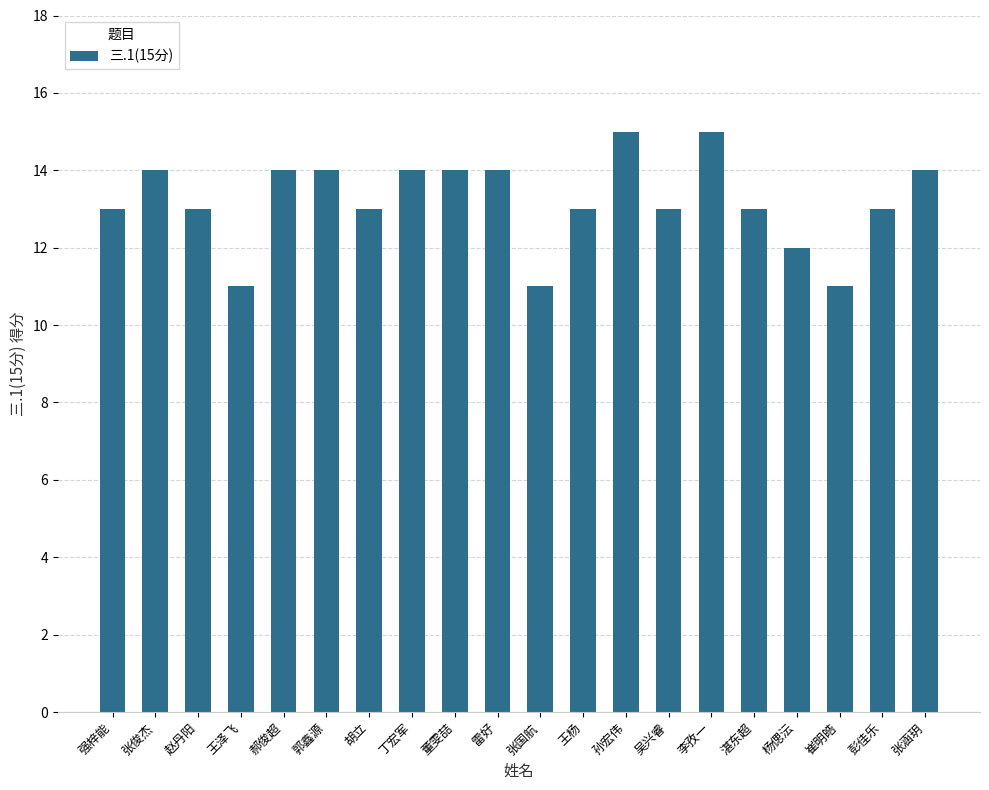

Reading left to right, list all the values displayed in this chart.

强梓能=13	张俊杰=14	赵丹阳=13	王泽飞=11	郝俊超=14	郭鑫源=14	胡立=13	丁宏军=14	董雯喆=14	雷好=14	张国航=11	王杨=13	孙宏伟=15	吴兴睿=13	李孜一=15	湛东超=13	杨偲沄=12	崔明皓=11	彭佳乐=13	张涵玥=14